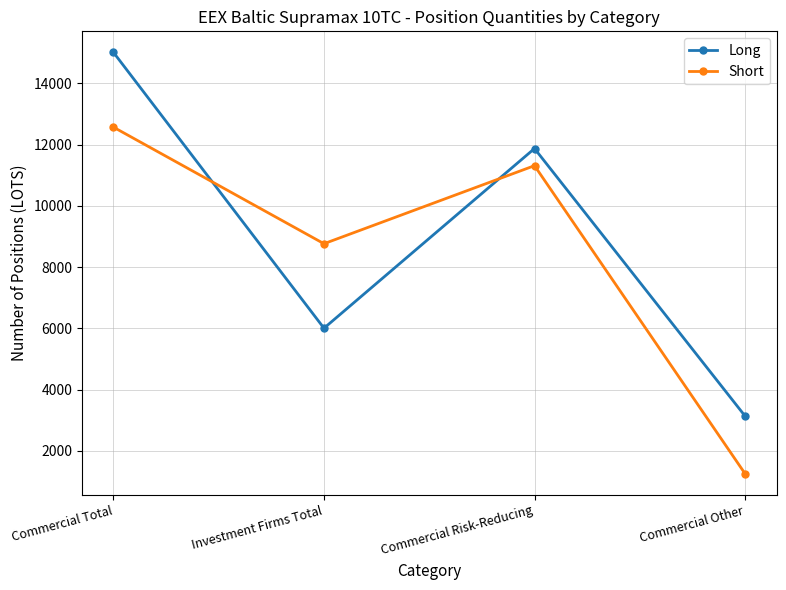

How many data points in Short are less than 11315?

2